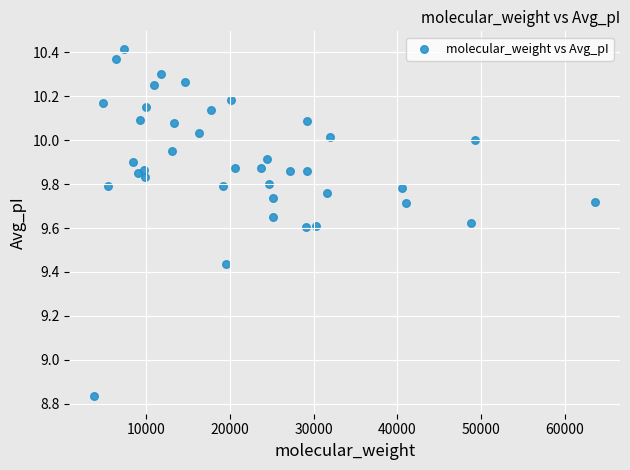

What is the range of Y values (max minus min)?

1.6